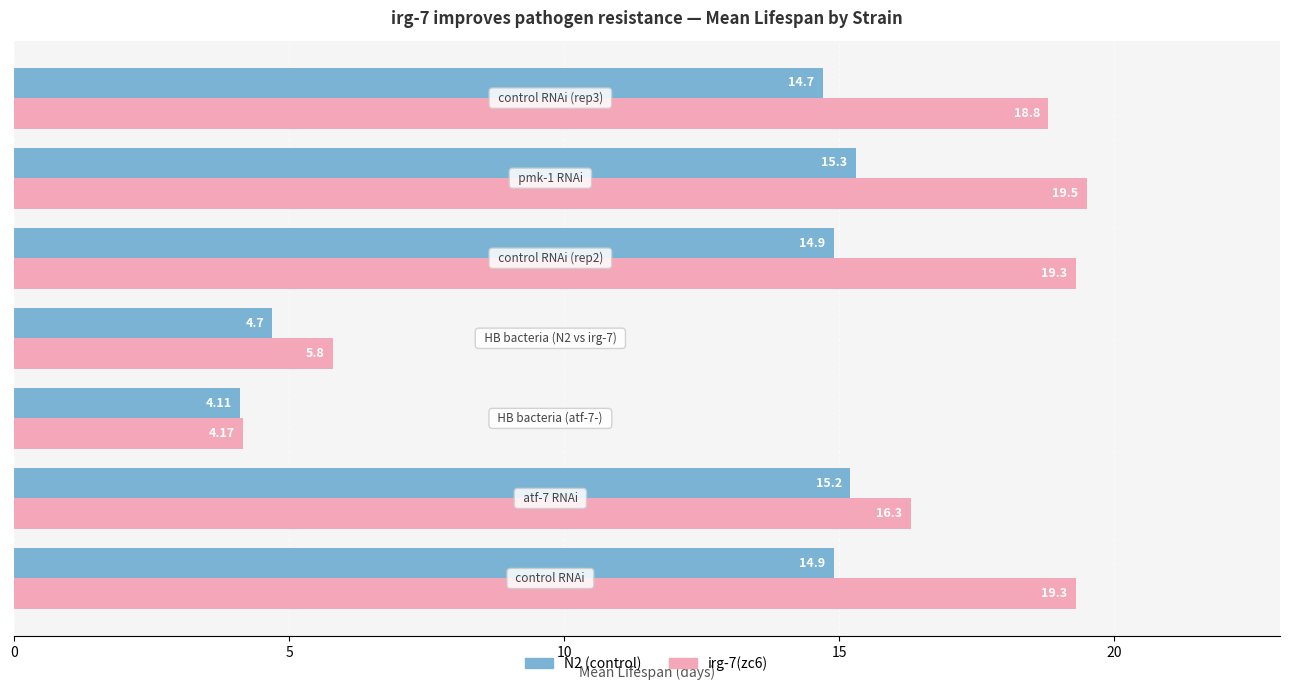

At how many categories does at least one series exceed 13?

5